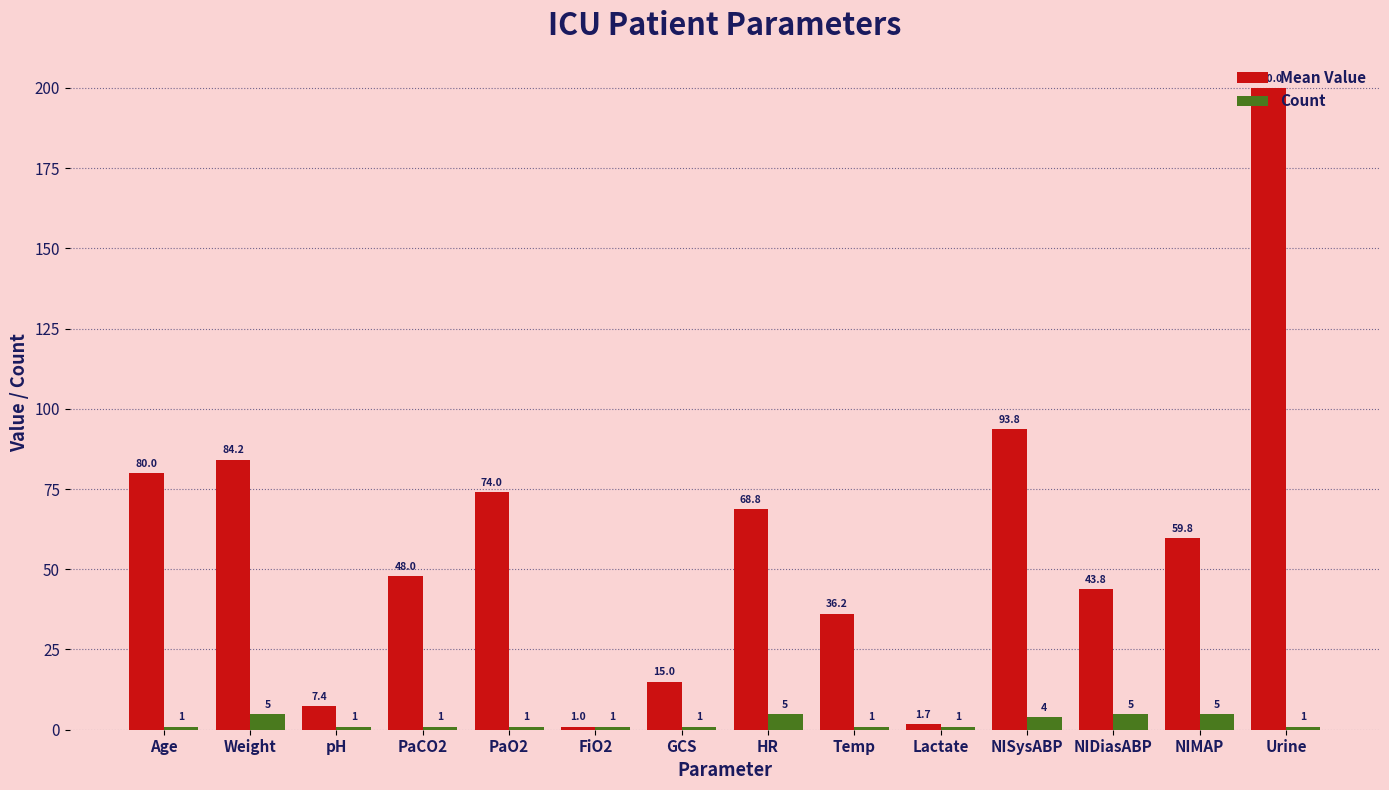

What value does the Count series have at PaO2?

1.0